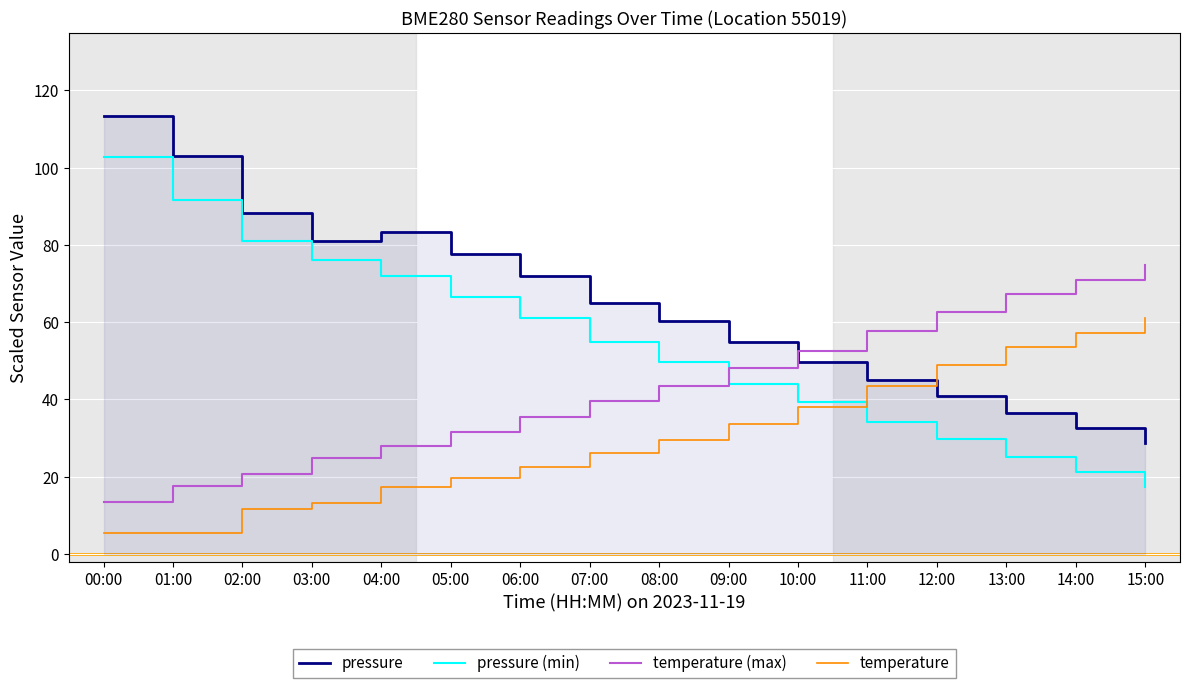

Between which two adjacent categories do temperature (max) and pressure (min) first intersect?

08:00 and 09:00